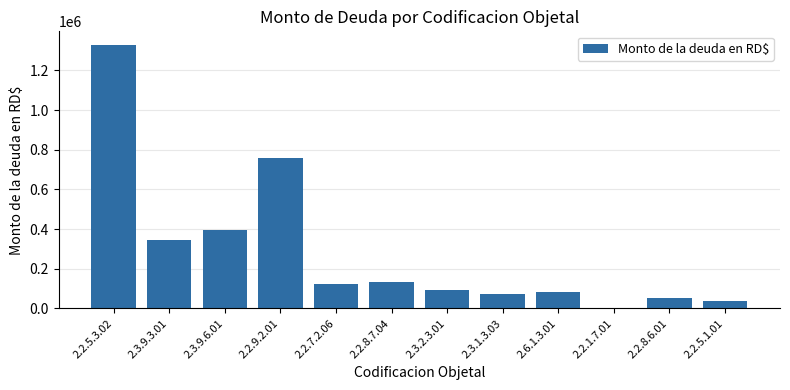

What is the greatest value displayed?

1330906.2